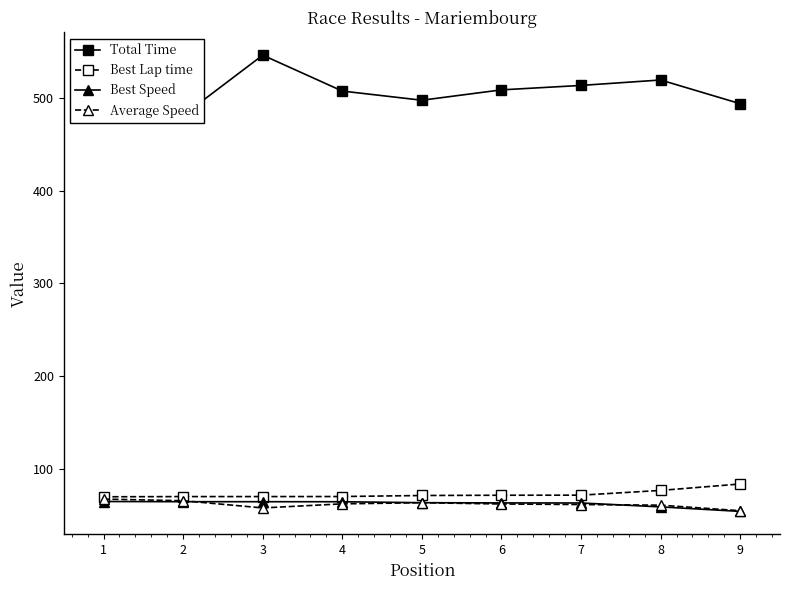

The Best Lap time series shows 40.2 at 2. True or false?

False